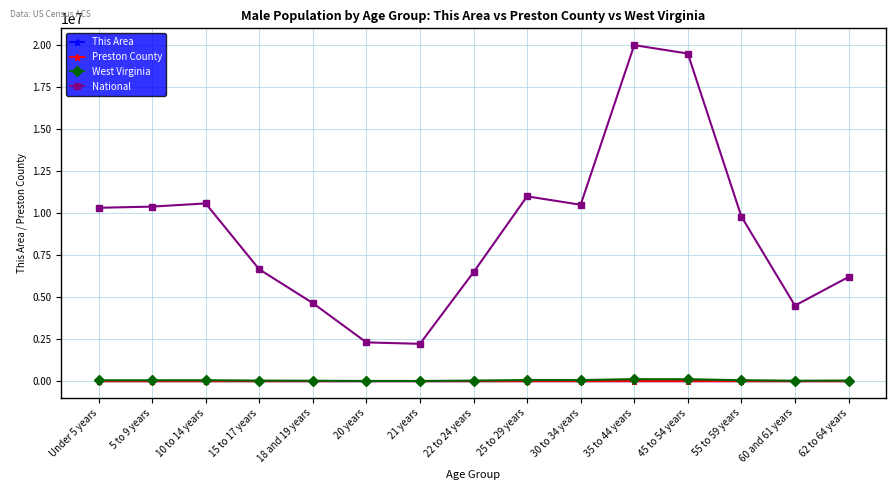

True or false: West Virginia and Preston County intersect in this chart.

False